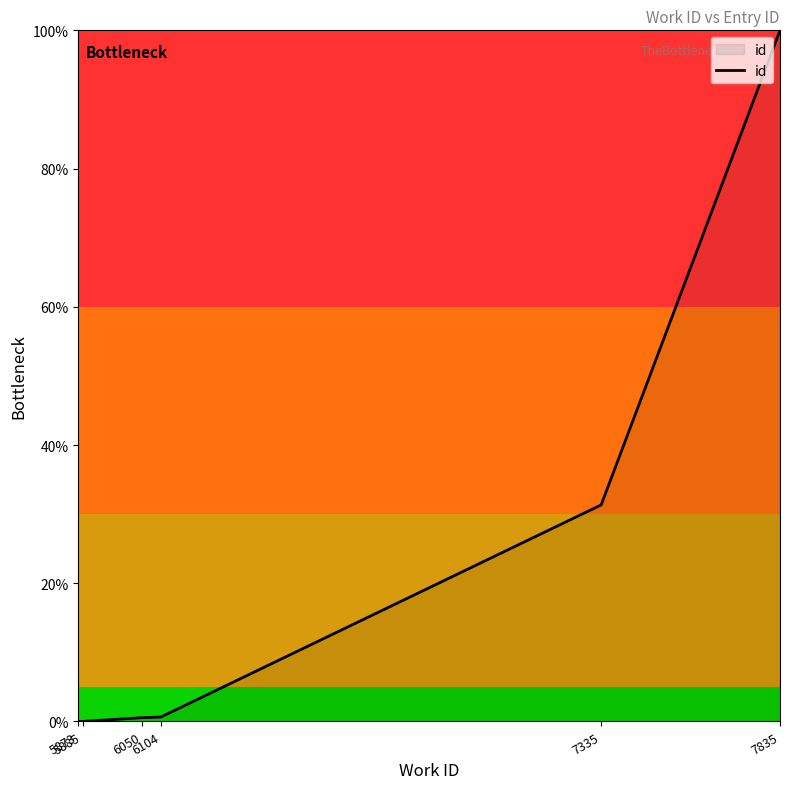

True or false: the data has more than 1 interior local peaks.

False